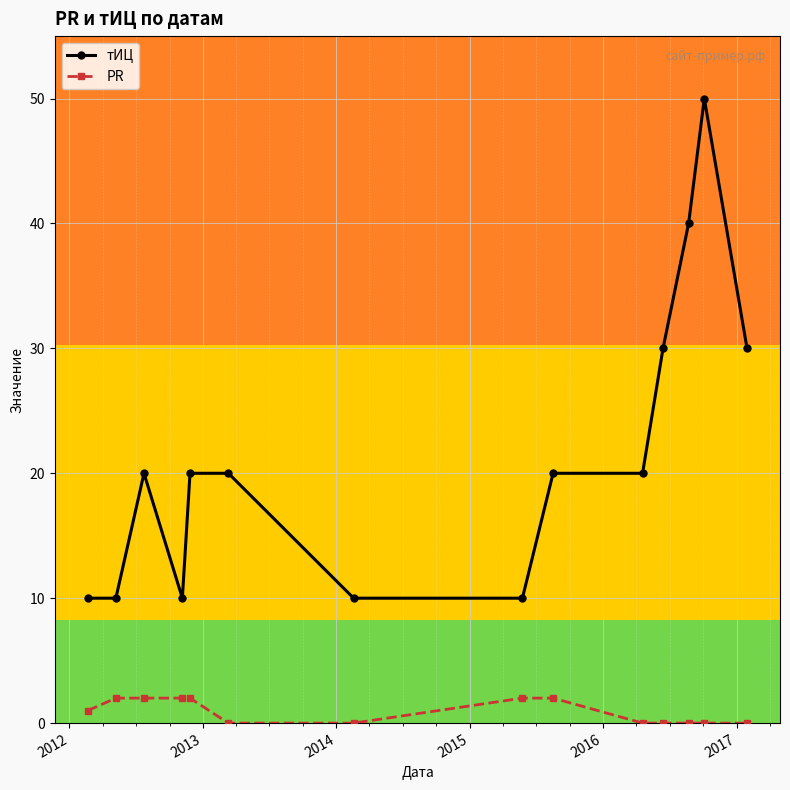

What is the highest value of the тИЦ series?

50